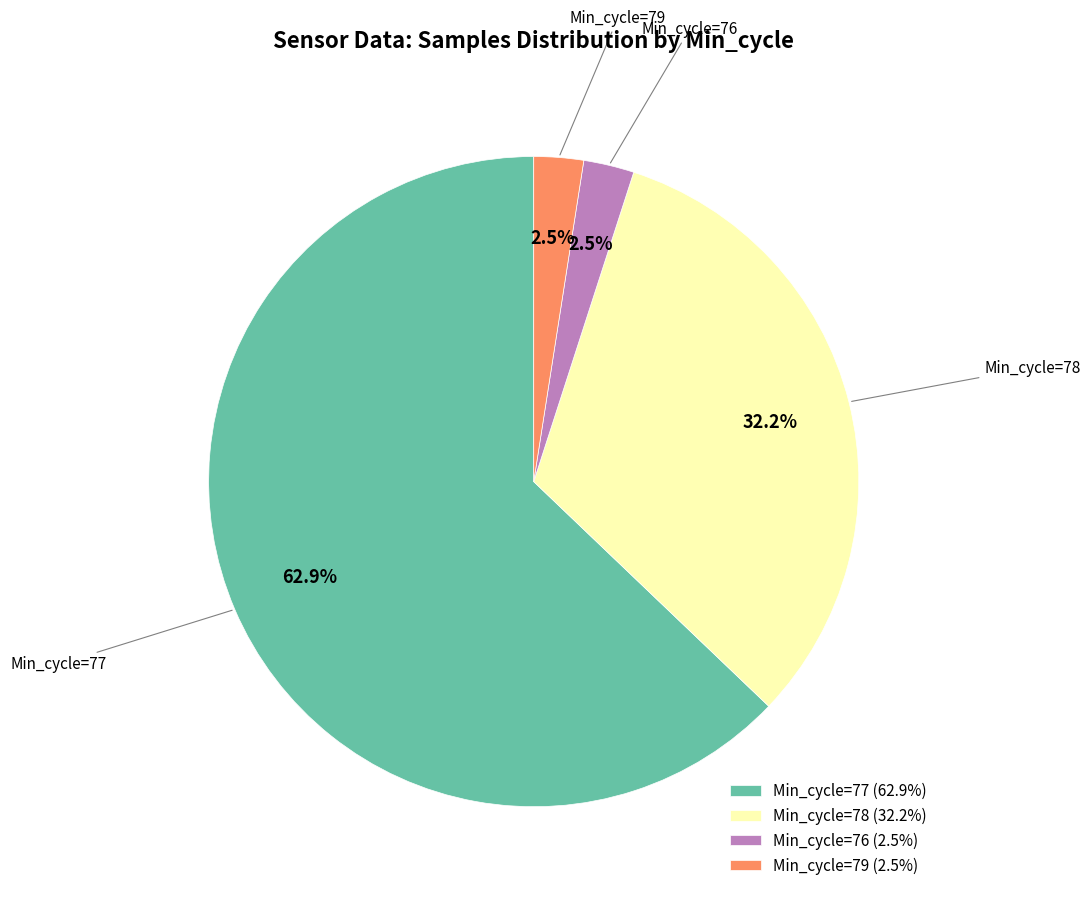

To the nearest percent, what is the average slice percentage?

25%